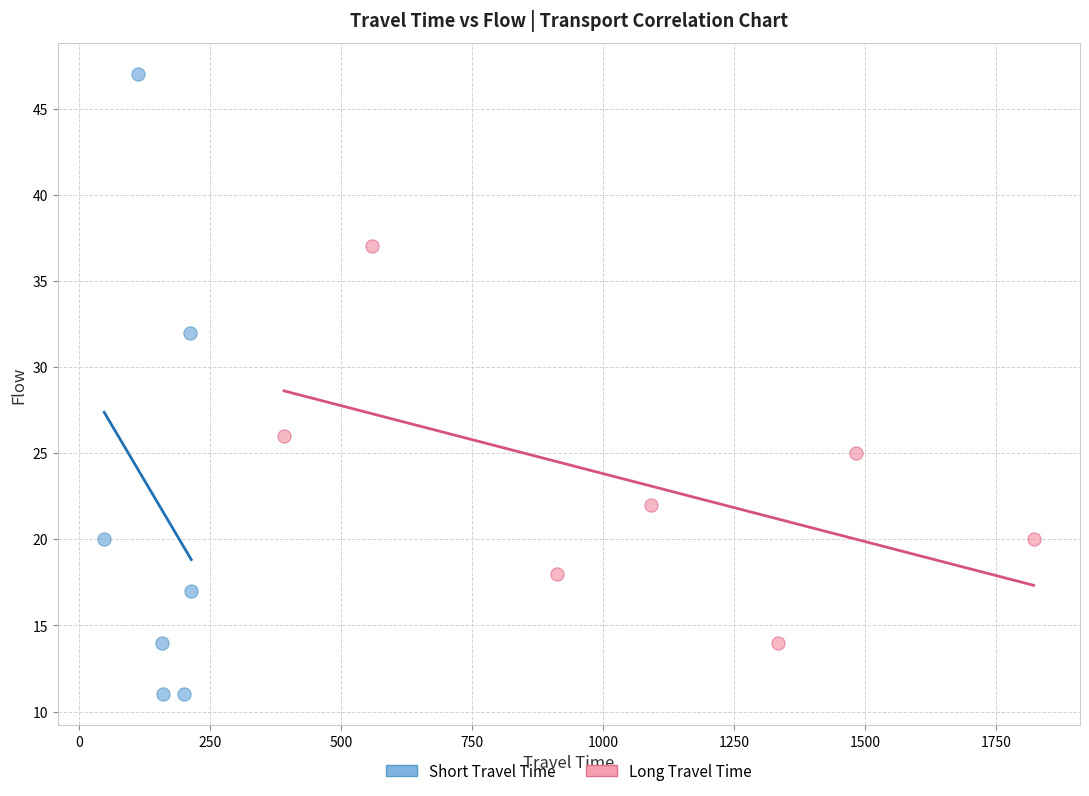

Which series contains the lowest Y value?

Short Travel Time